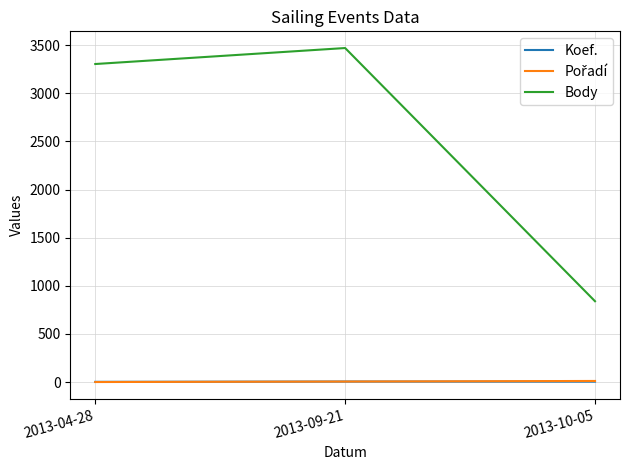

What is the difference between the maximum and minimum values in the Body series?

2629